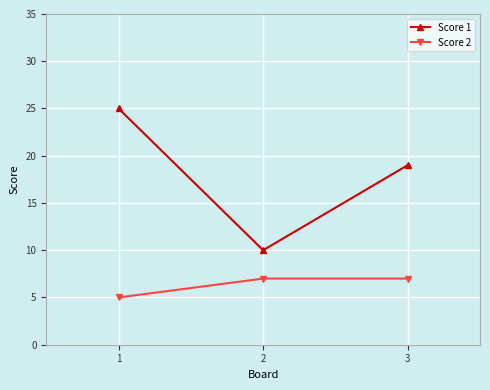

What is the lowest value of the Score 1 series?

10